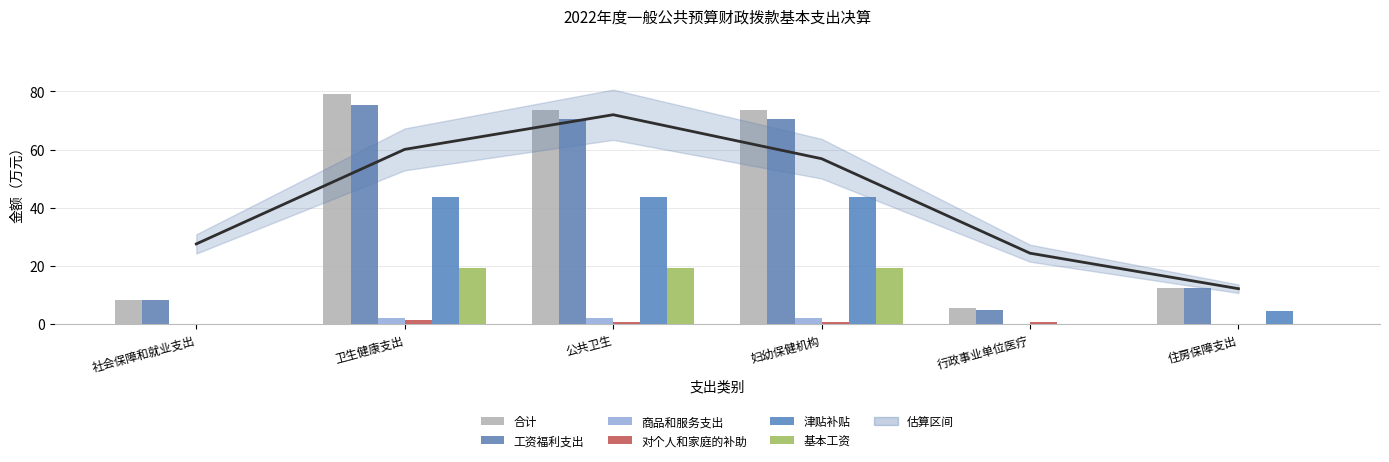

Which has a higher value, 公共卫生 or 住房保障支出?

公共卫生